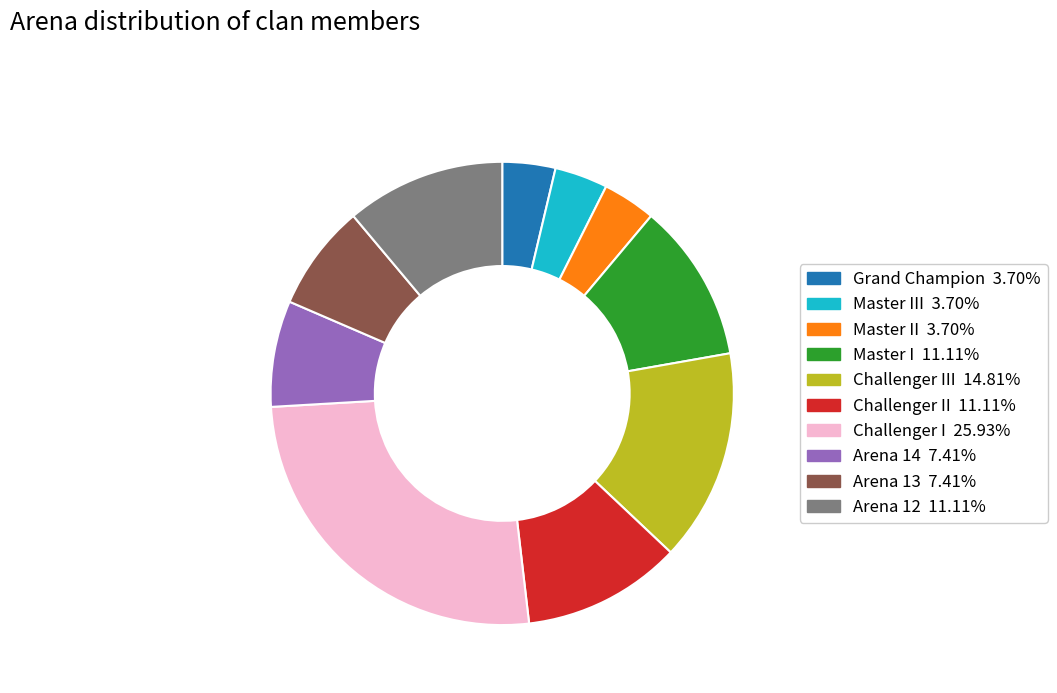

Is there any slice that represents more than half of the pie?

No